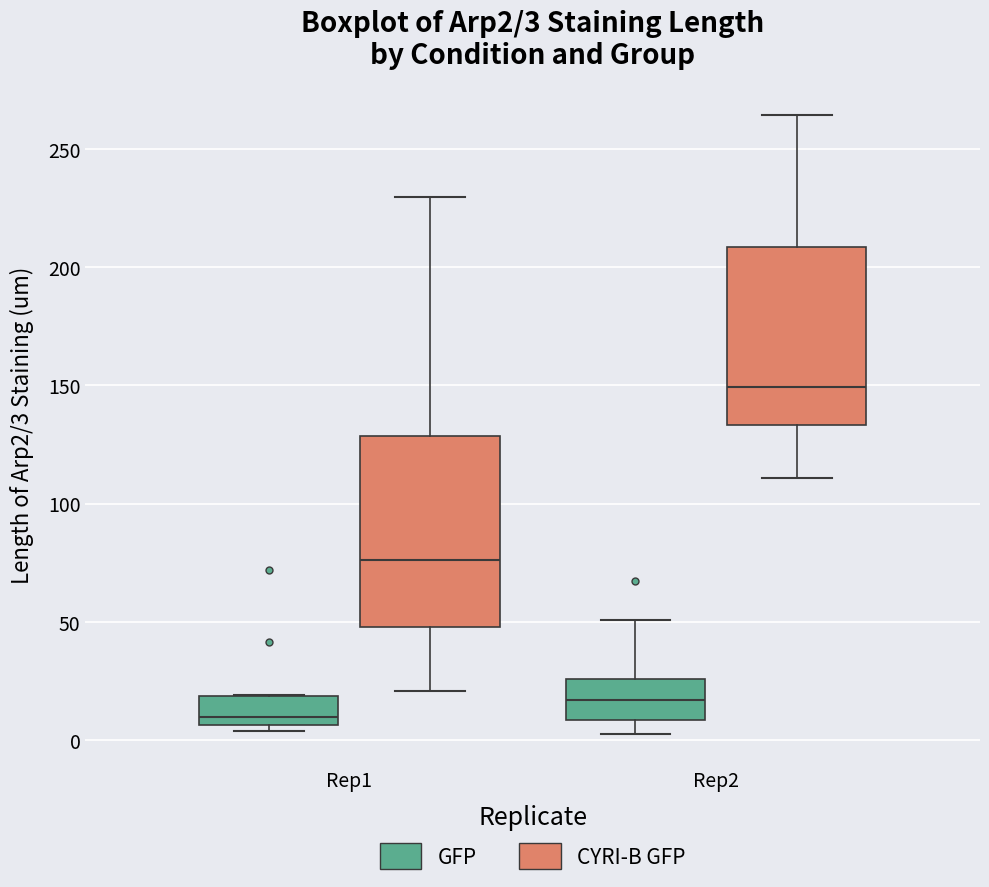

Which box is the tallest, from its lower edge to its upper edge?

Rep1 (CYRI-B GFP)